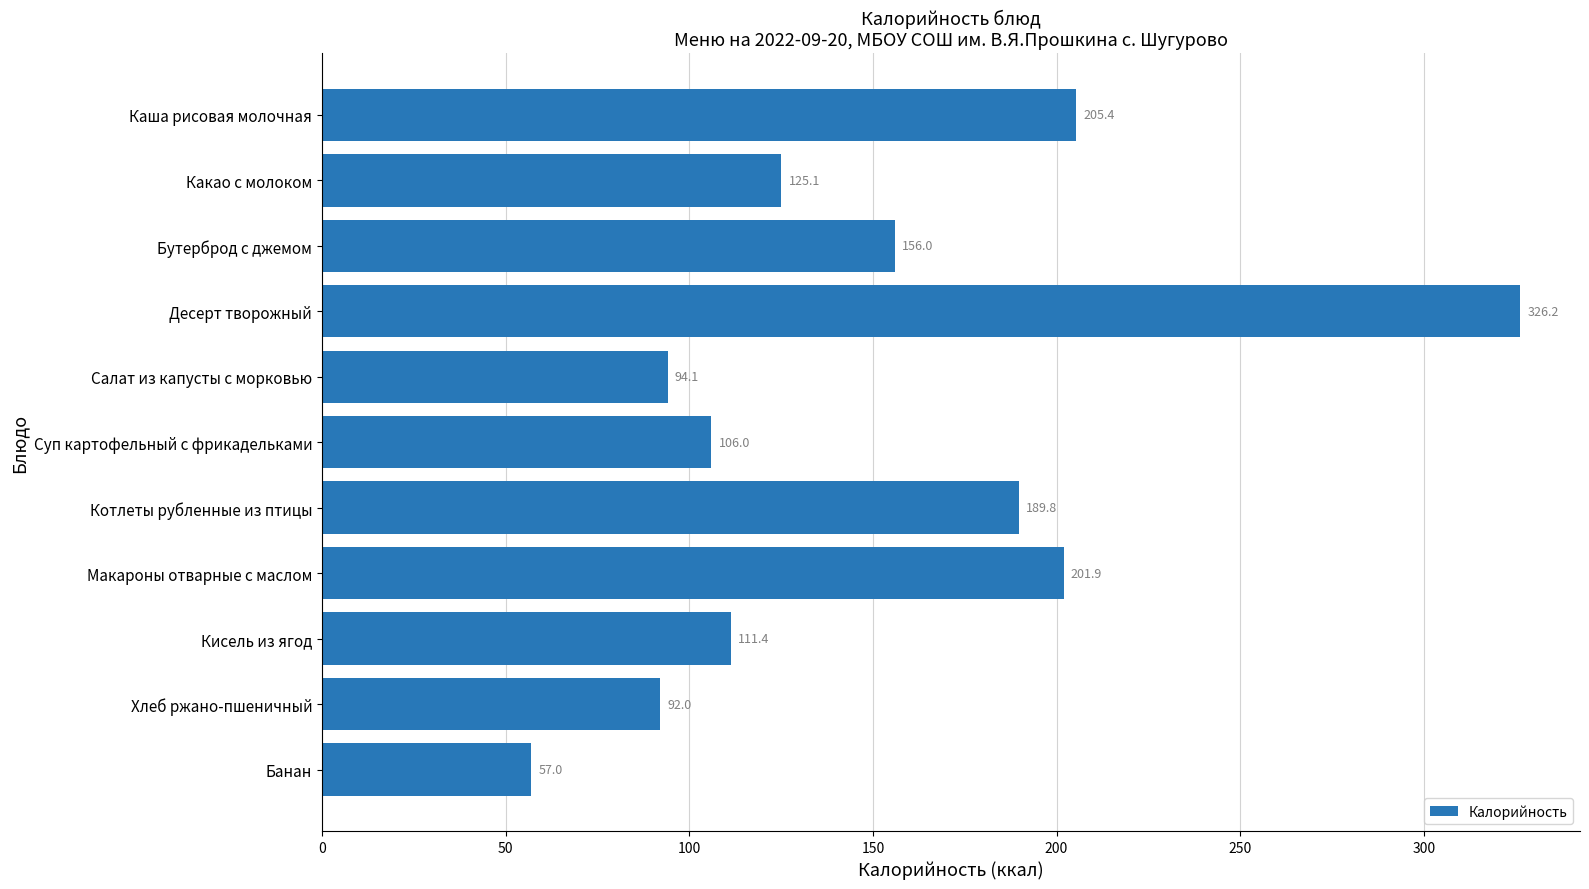

How many data points are less than 125?

5